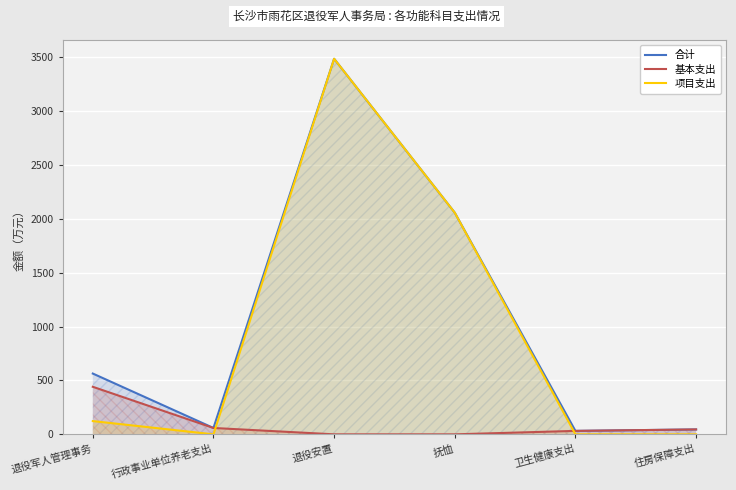

True or false: 项目支出 and 合计 cross at least once.

False